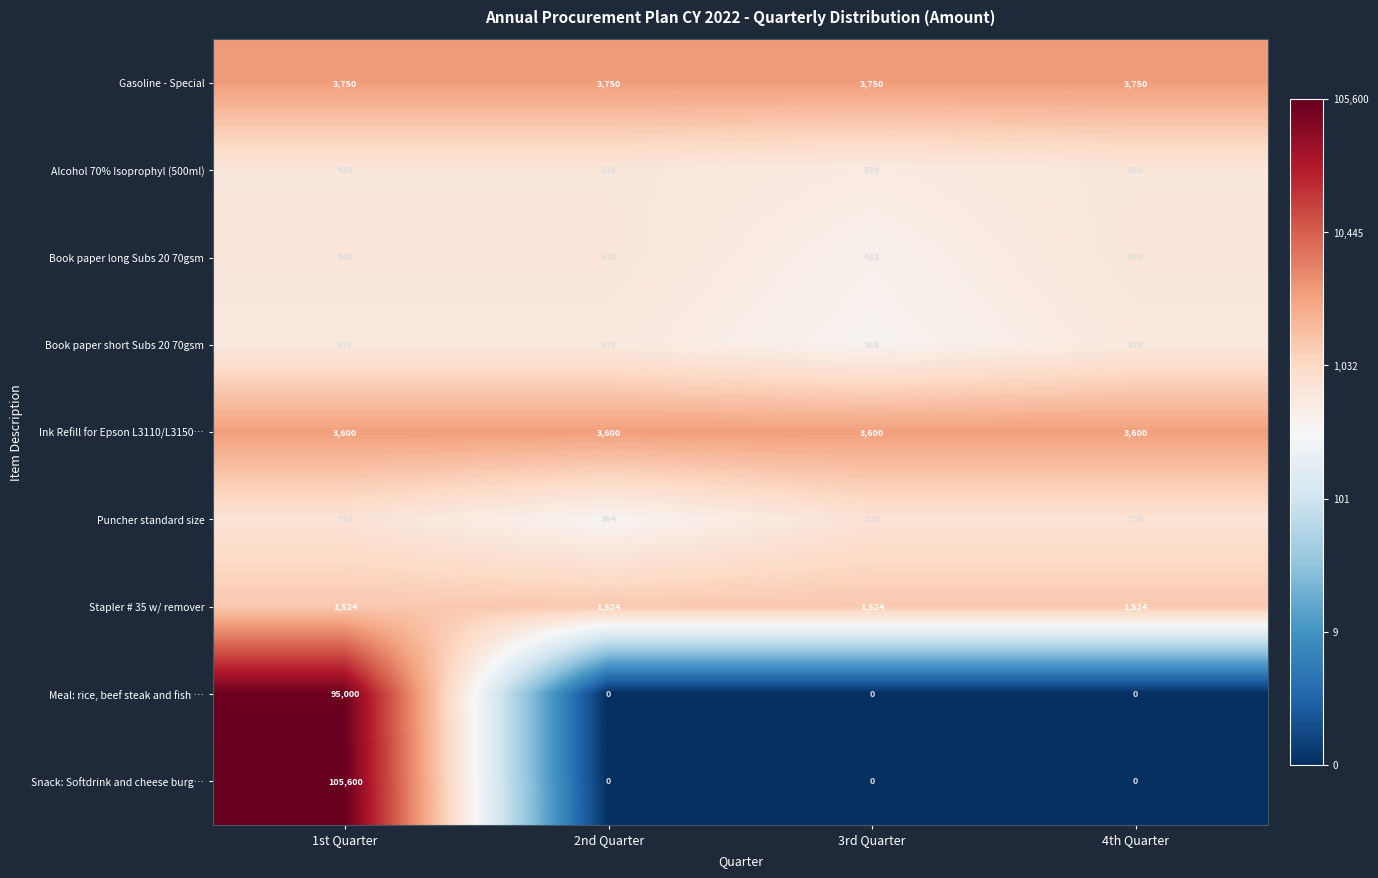

Count the Meal: rice, beef steak and fish … values in the range 0 to 95000.

4